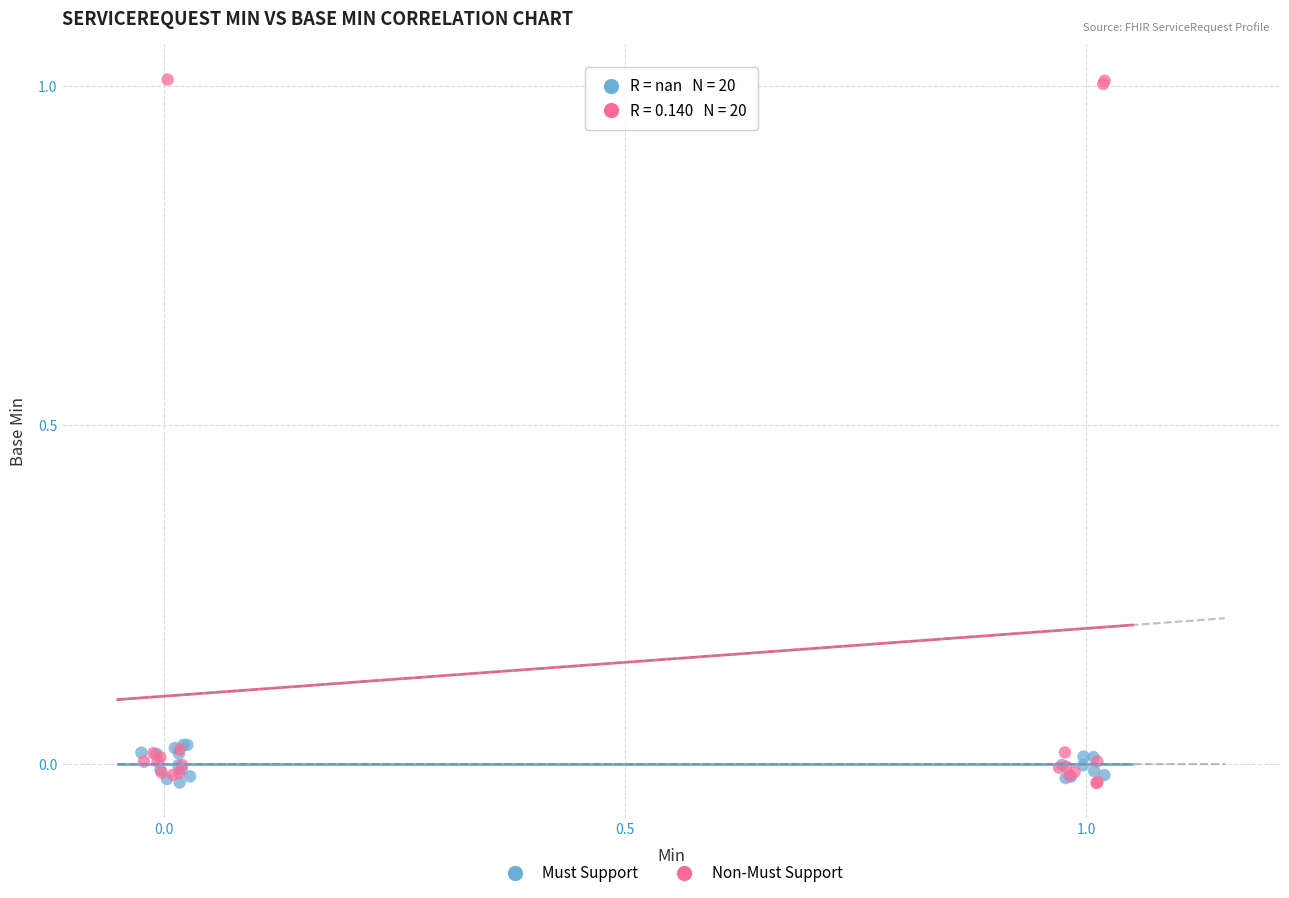

Which series reaches the maximum Y coordinate?

Non-Must Support